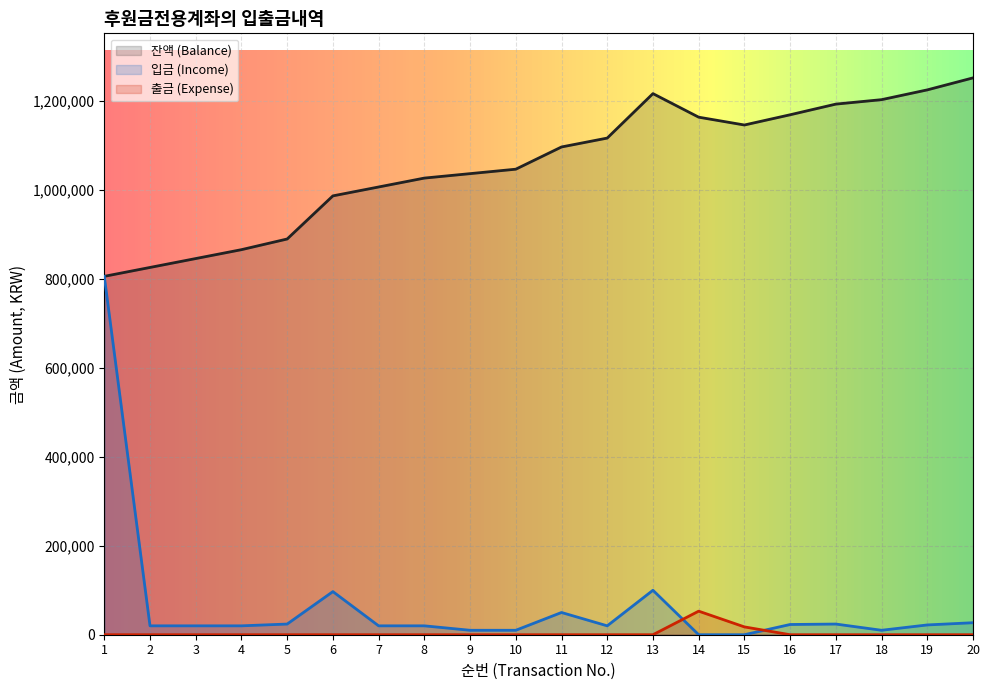

Where is the first local minimum for 잔액 (Balance)?

15